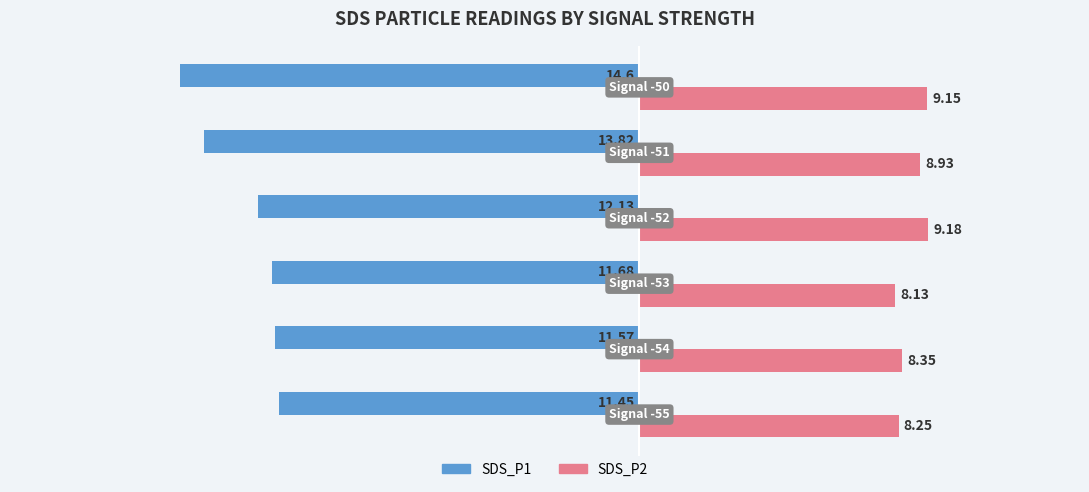

List the series in order of their overall mean, lowest first.

SDS_P1, SDS_P2